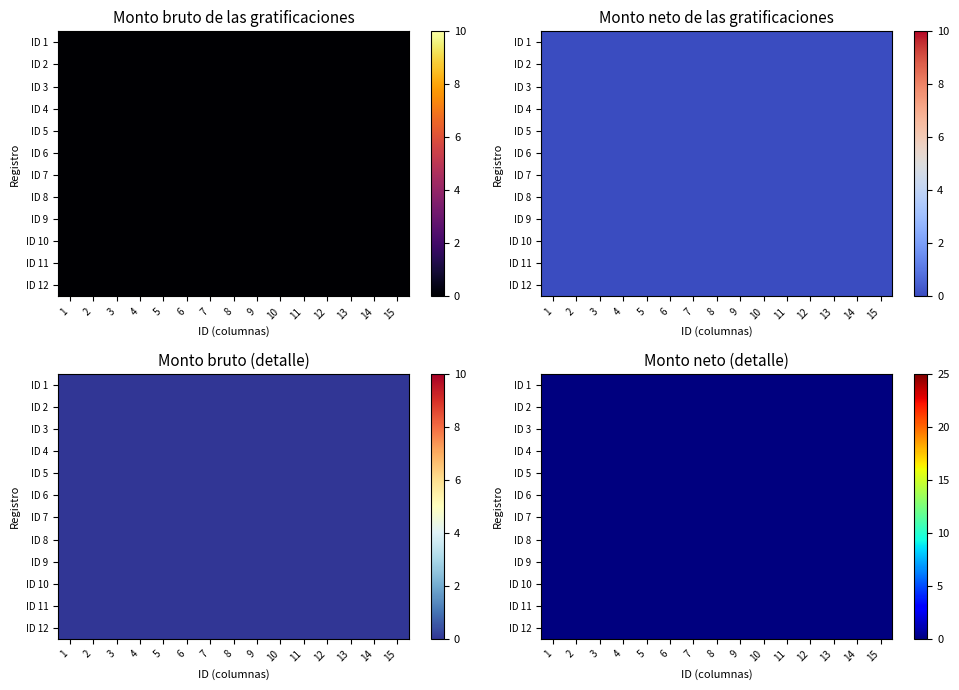

The ID 1 series shows 16 at ID 2. True or false?

False